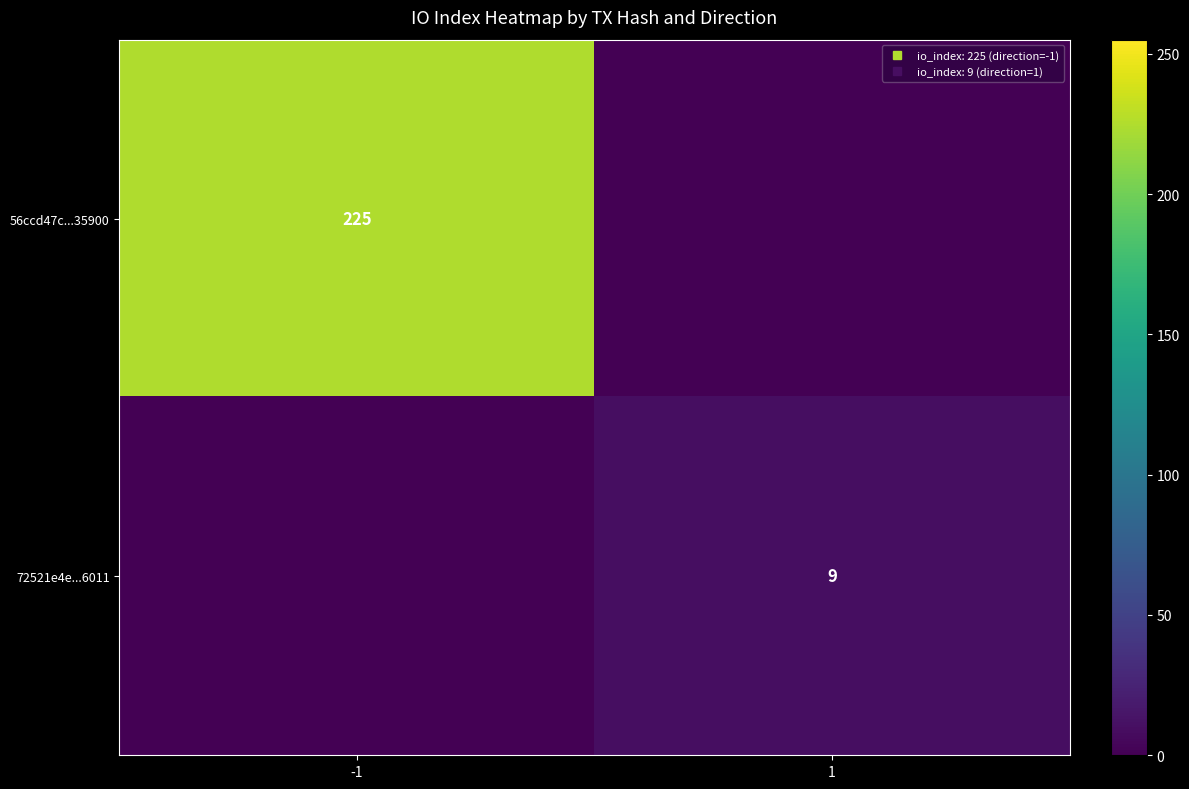

Between -1 and 1, which series saw the biggest shift?

56ccd47c...35900